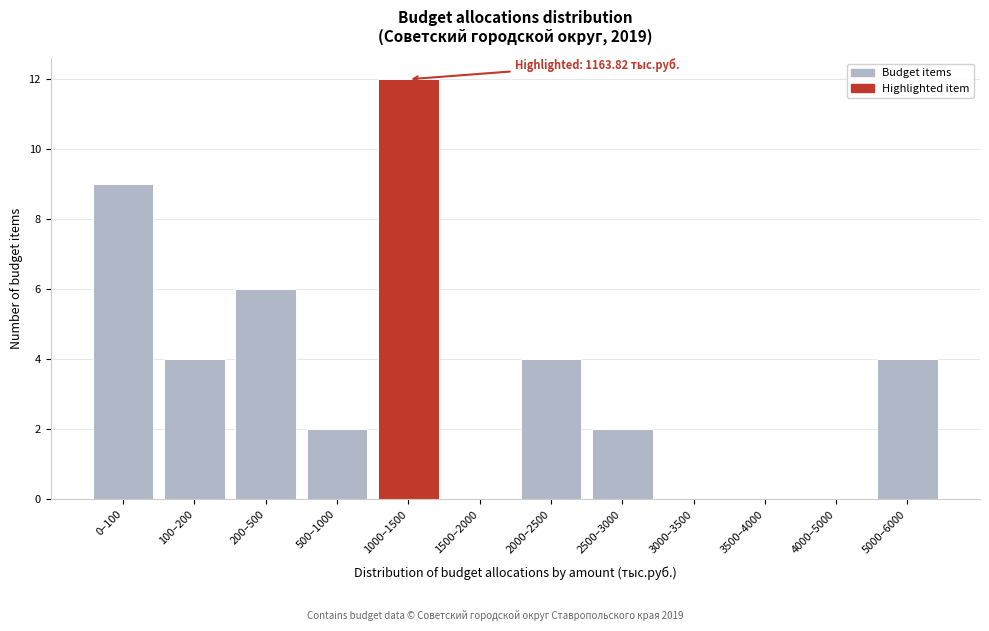

Reading left to right, extract all data points from this chart.

0–100=9	100–200=4	200–500=6	500–1000=2	1000–1500=12	1500–2000=0	2000–2500=4	2500–3000=2	3000–3500=0	3500–4000=0	4000–5000=0	5000–6000=4